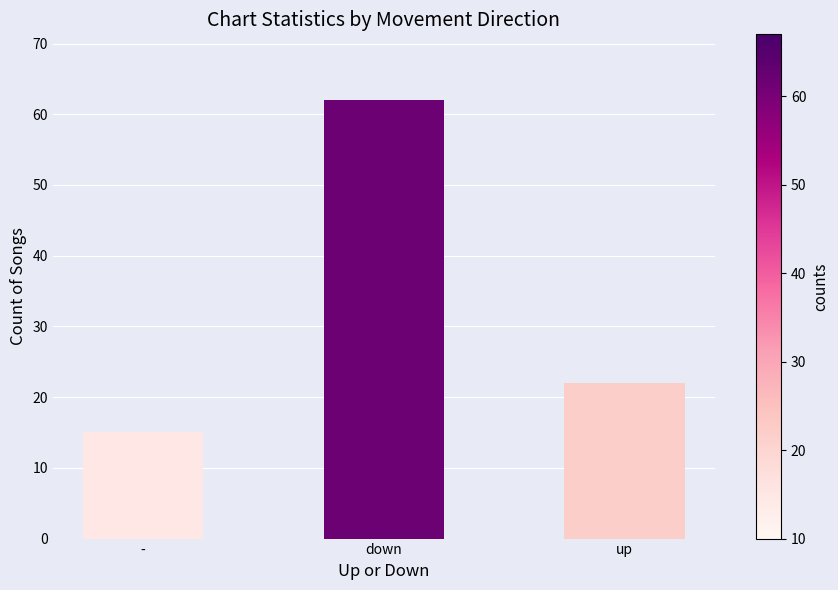

Between down and up, which is larger?

down